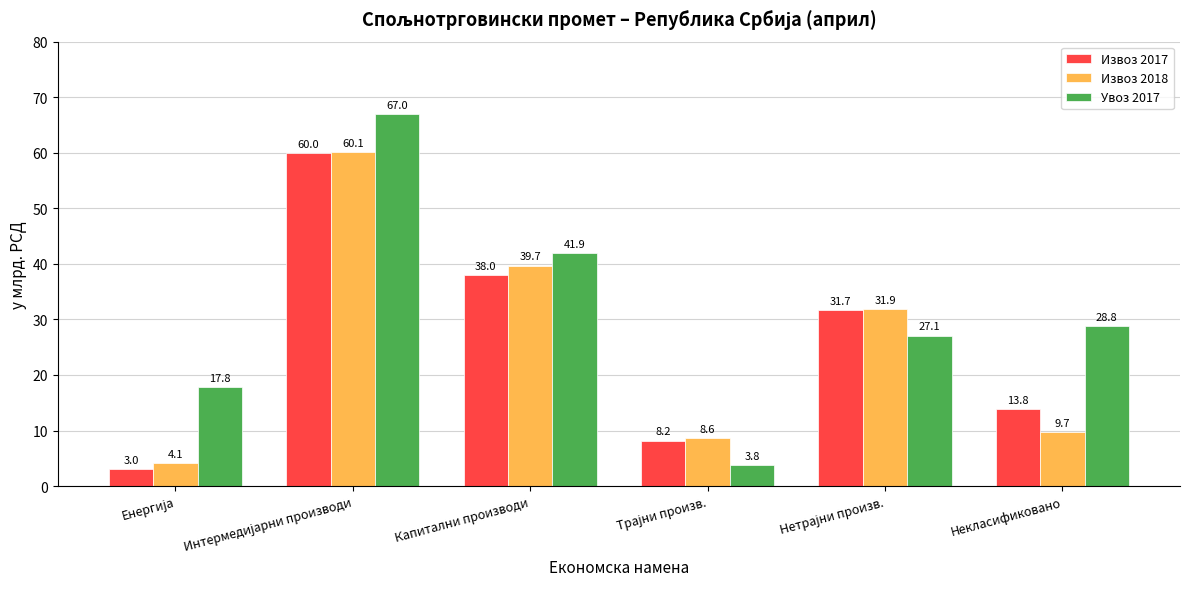

Which series has the largest total across all categories?

Увоз 2017